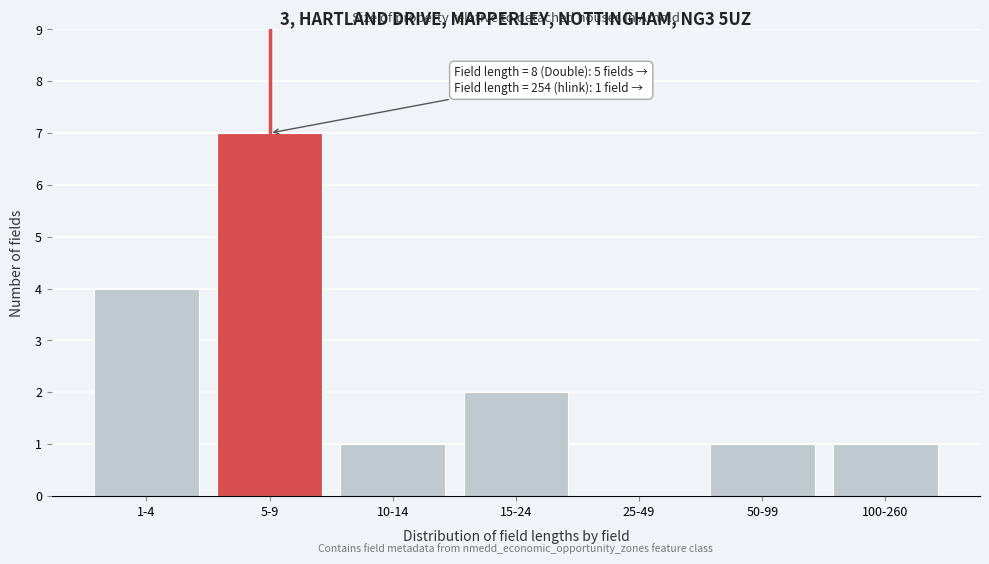

Reading right to left, extract all data points from this chart.

100-260=1	50-99=1	25-49=0	15-24=2	10-14=1	5-9=7	1-4=4